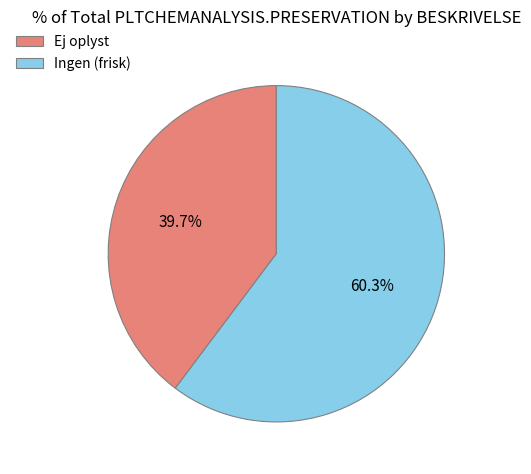

Does any single category account for the majority?

Yes